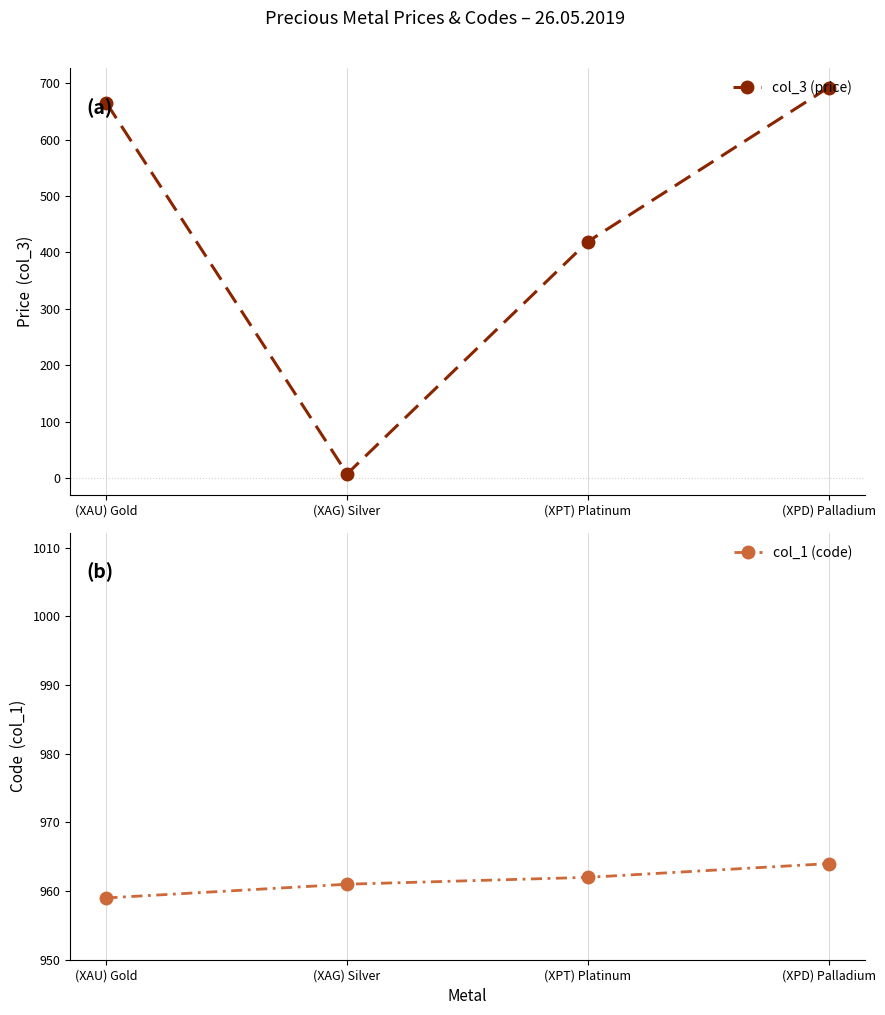

What is the difference between the second highest and minimum values in the col_3 (price) series?

657.7